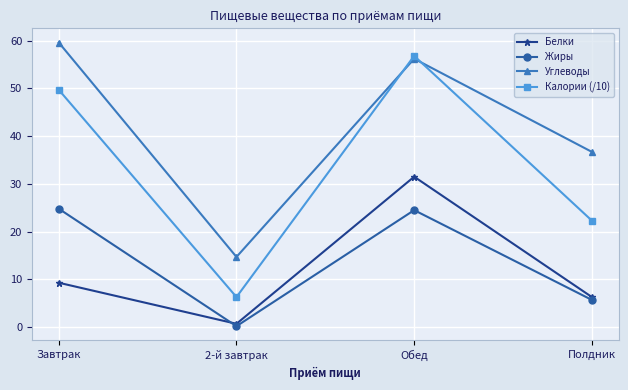

Which category has the lowest value across all series?

2-й завтрак